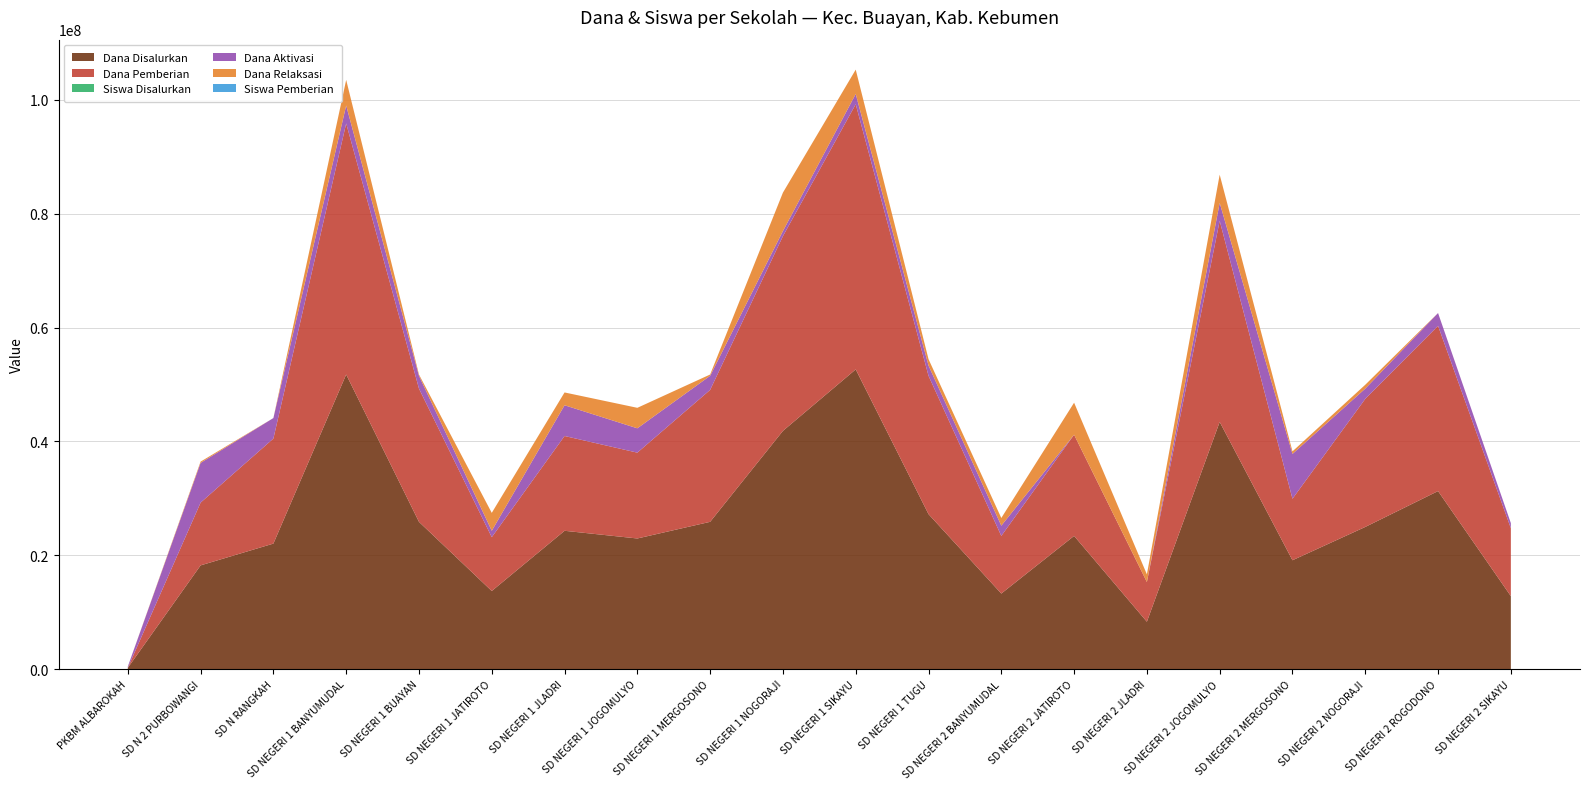

Reading left to right, extract all data points from this chart.

Dana Disalurkan: 225000	18225000	22050000	51750000	25875000	13725000	24300000	22950000	25875000	41850000	52650000	27225000	13275000	23400000	8325000	43425000	19125000	24975000	31275000	12825000
Dana Pemberian: 0	11025000	18450000	44100000	23400000	9450000	16650000	15075000	23175000	34200000	46575000	24300000	10125000	17775000	6975000	35325000	10800000	22500000	29025000	11925000
Siswa Disalurkan: 1	45	54	132	67	37	62	59	63	99	134	71	36	59	22	116	49	67	74	32
Dana Aktivasi: 225000	6975000	3600000	3150000	2250000	1125000	5400000	4275000	2475000	900000	1800000	1800000	1800000	0	0	3150000	7875000	1800000	2250000	900000
Dana Relaksasi: 0	225000	0	4500000	225000	3150000	2250000	3600000	225000	6750000	4275000	1125000	1350000	5625000	1350000	4950000	450000	675000	0	0
Siswa Pemberian: 0	27	46	107	61	27	40	37	56	82	115	64	26	45	19	89	29	60	69	30